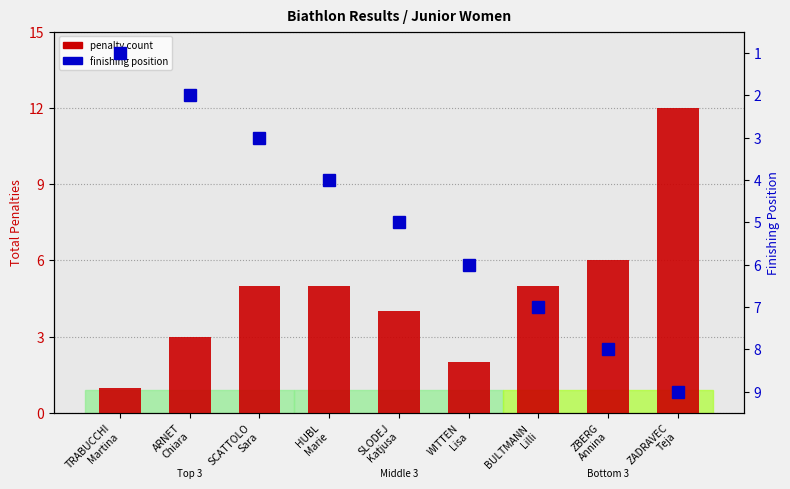

The penalty count series shows 12 at ZADRAVEC
Teja. True or false?

True